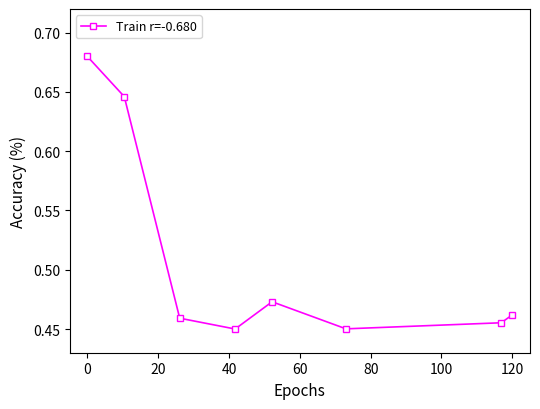

How many interior local valleys (lower than both neighbors) does the data have?

2